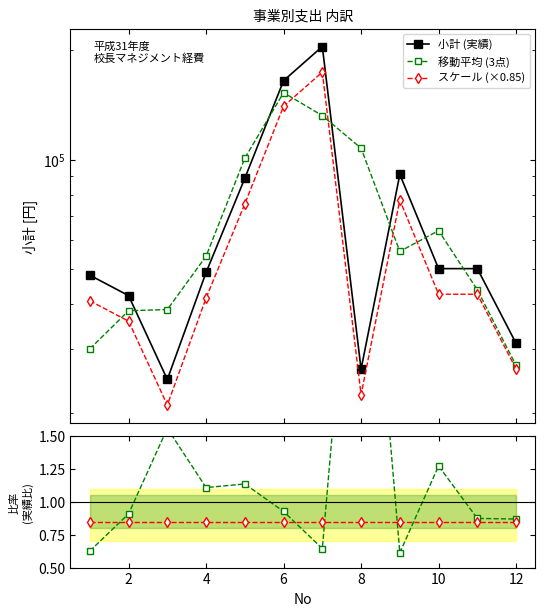

True or false: スケール (×0.85) and 小計 (実績) intersect in this chart.

False